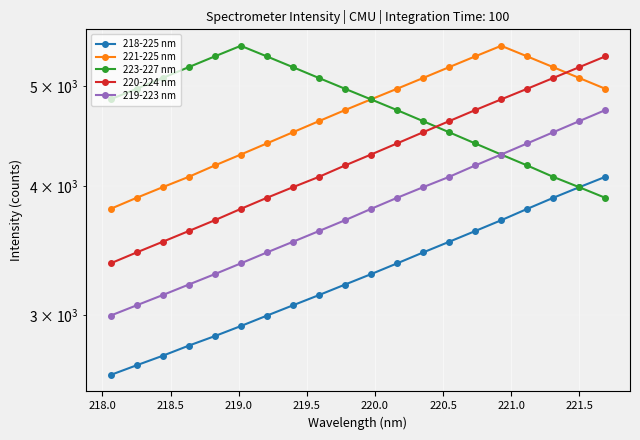

What are all the series names shown in the legend?

218-225 nm, 221-225 nm, 223-227 nm, 220-224 nm, 219-223 nm